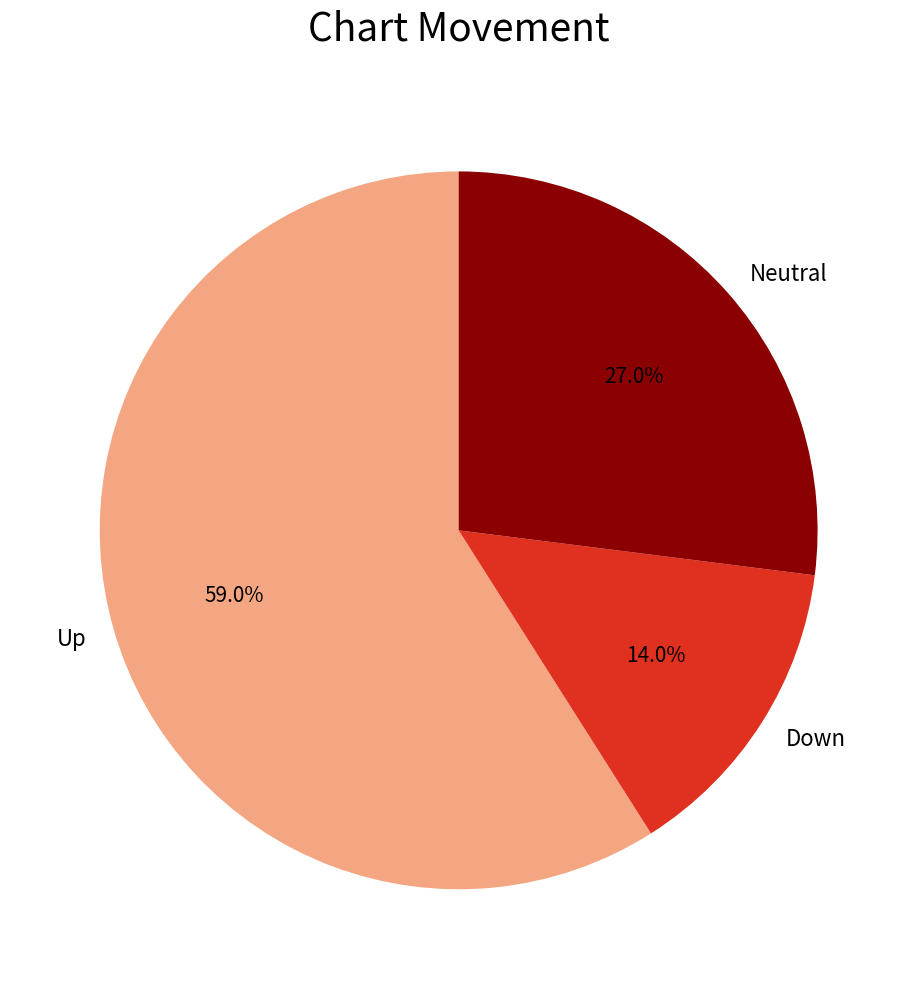

What is the ratio of the value at Neutral to the value at Down?

1.9